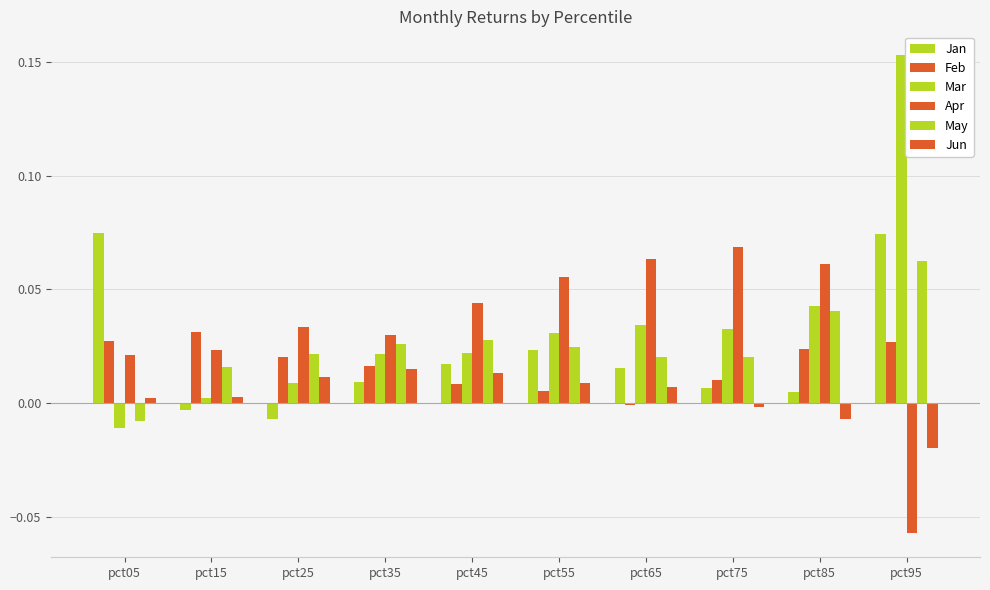

At which category is the sum across all series the highest?

pct95